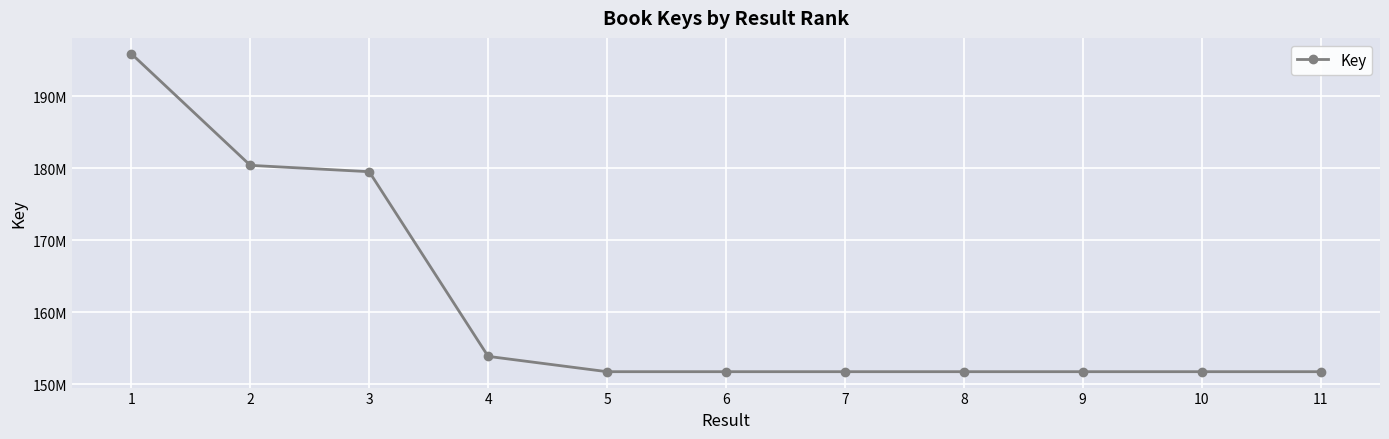

Does the chart have visible grid lines?

Yes